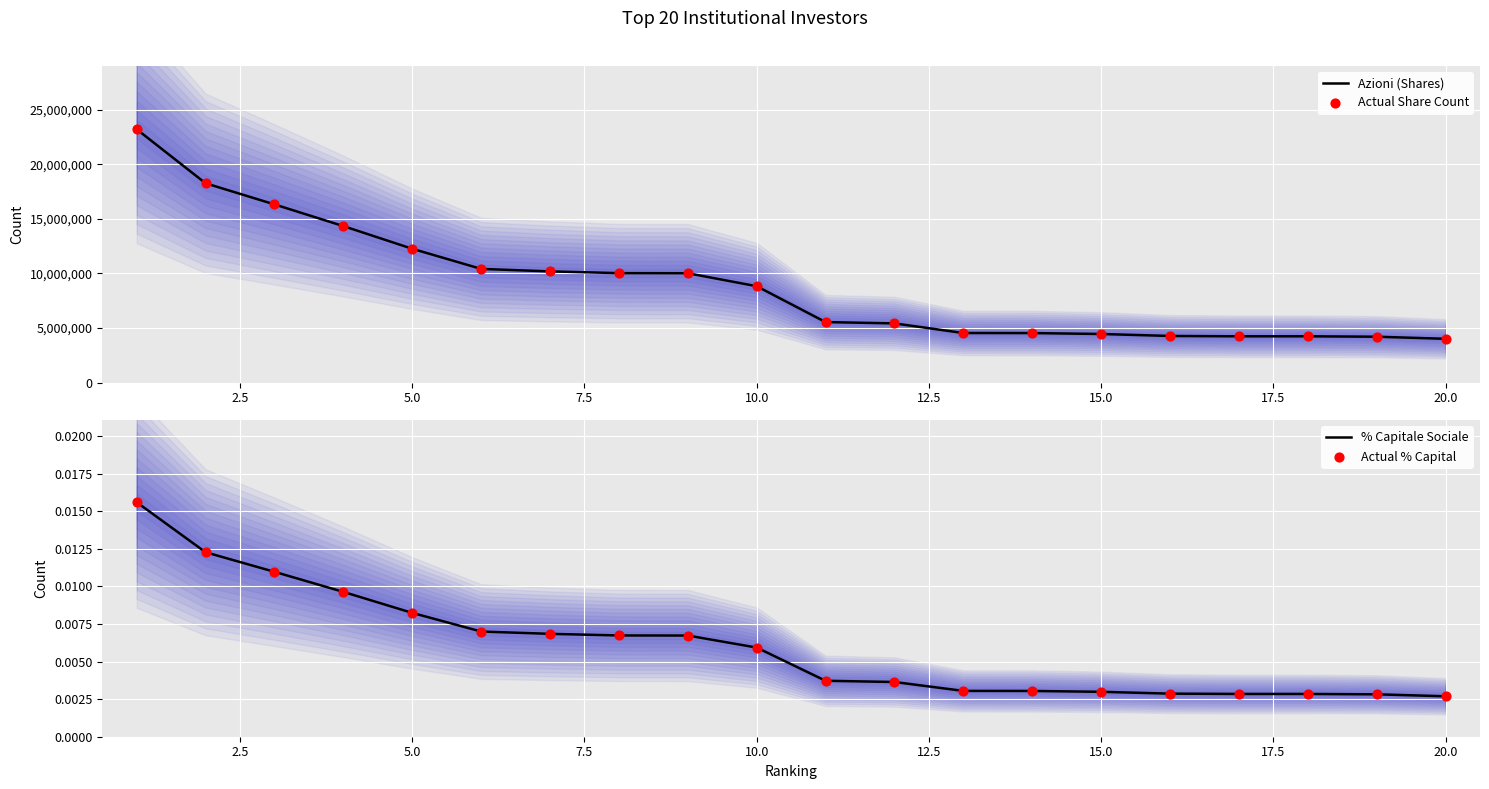

Which series reaches the minimum Y coordinate?

% Capitale Sociale